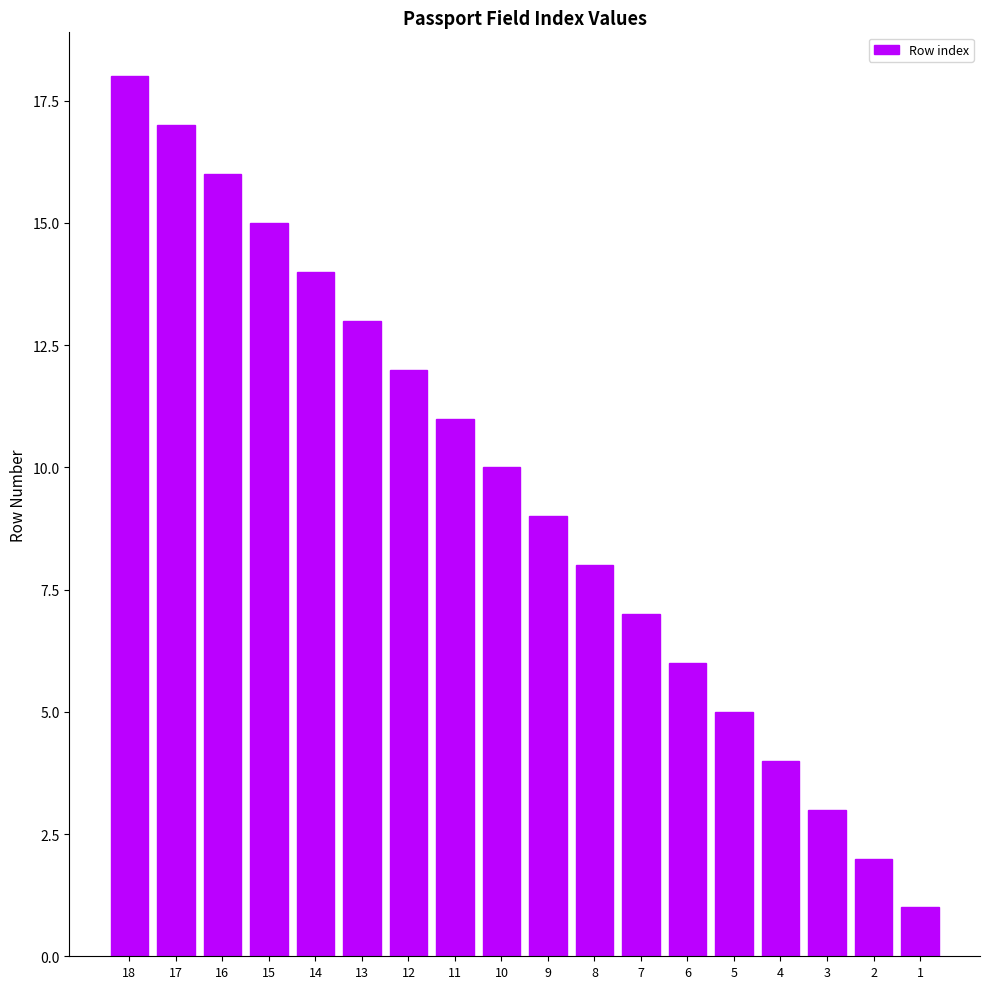

What is the difference between the values at 18 and 7?

11